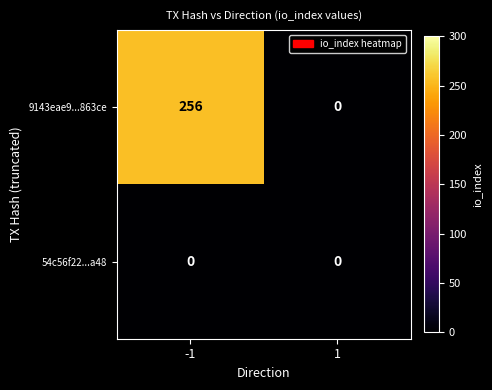

What is the total value across all series at -1?

256